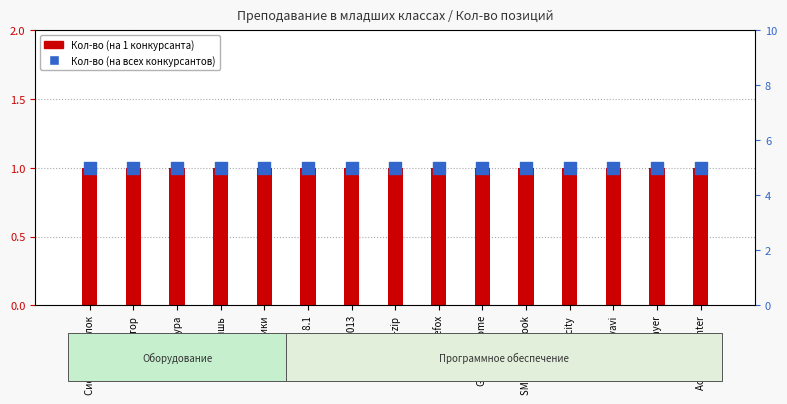

Is the value of Кол-во (на 1 конкурсанта) at Windiows 8.1 greater than the value of Кол-во (на всех конкурсантов) at Google Chrome?

No